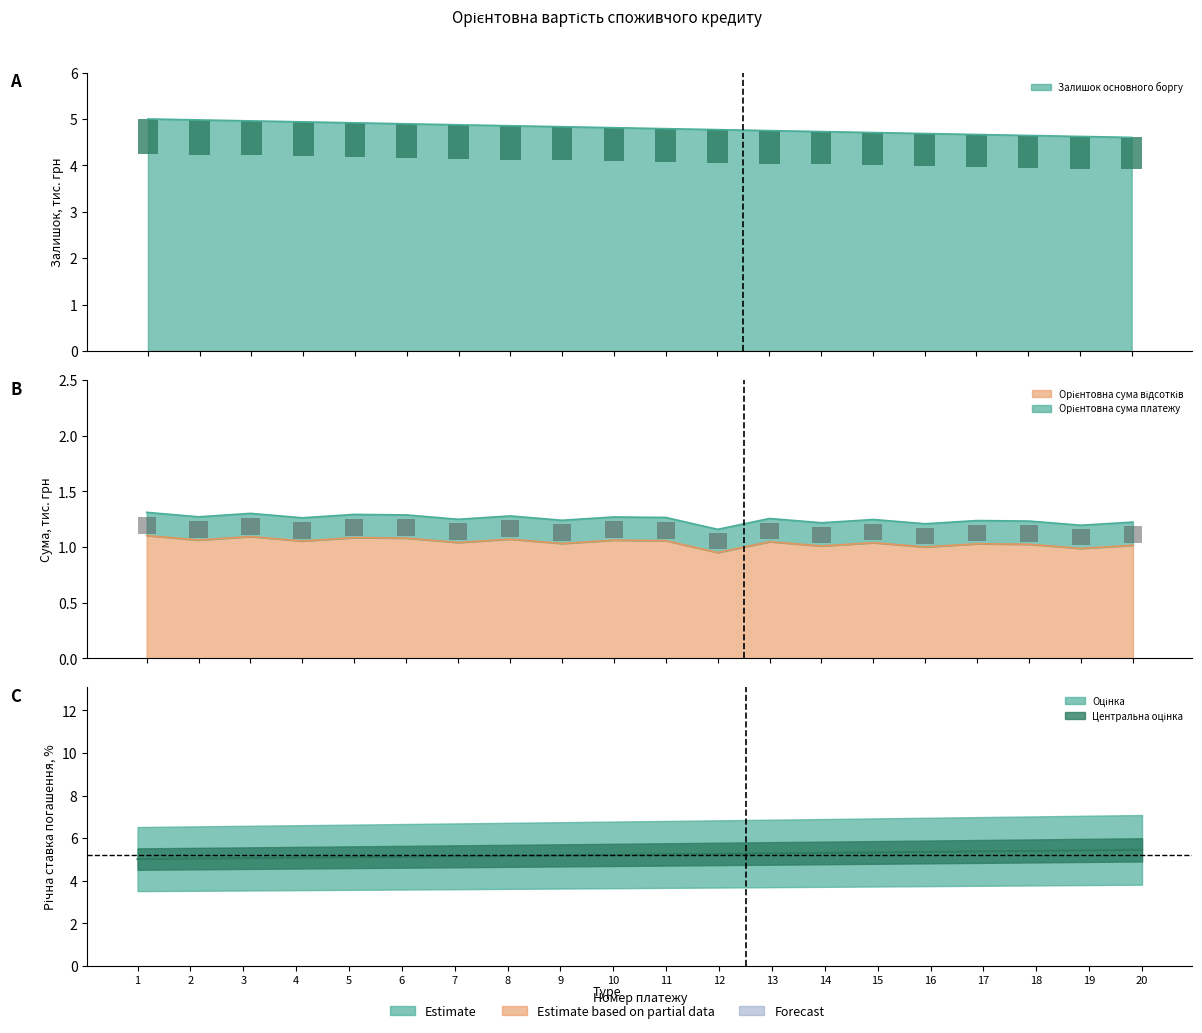

Does the chart contain stacked bars?

No